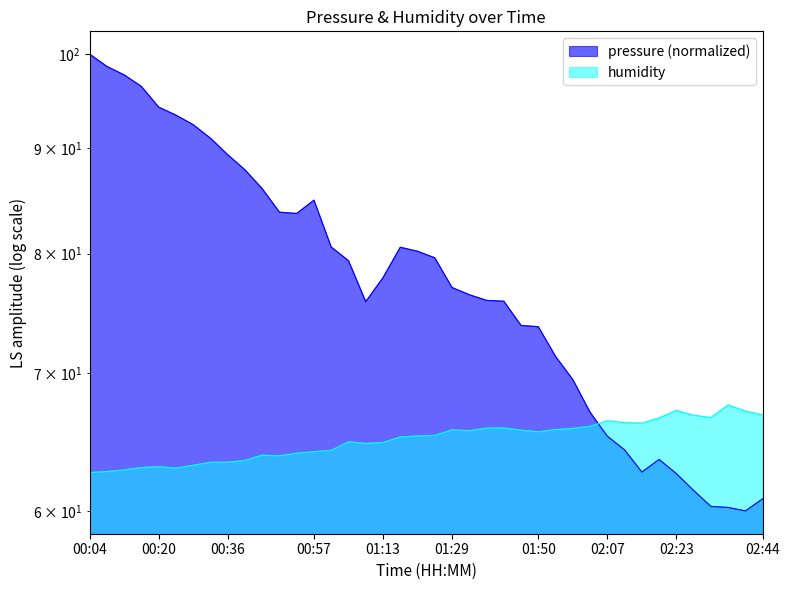

What is the difference between the maximum and second lowest values in the humidity series?

4.8